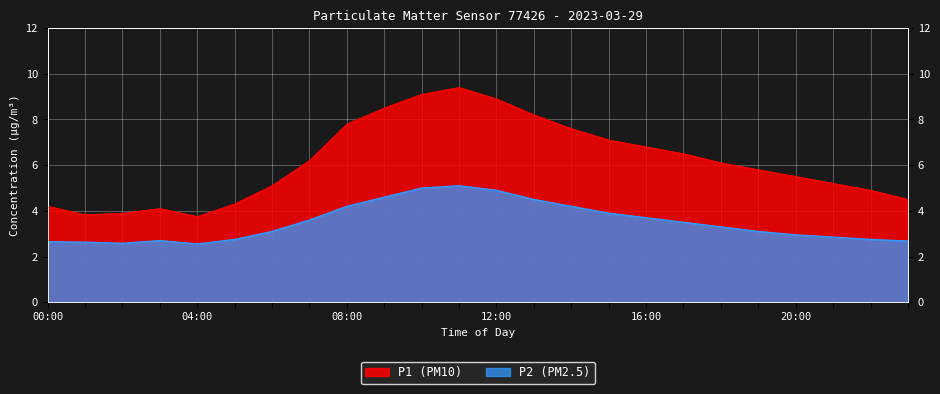

Reading left to right, list all the values displayed in this chart.

P1: 4.2	3.8	3.9	4.1	3.8	4.3	5.1	6.2	7.8	8.5	9.1	9.4	8.9	8.2	7.6	7.1	6.8	6.5	6.1	5.8	5.5	5.2	4.9	4.5
P2: 2.6	2.6	2.6	2.7	2.5	2.8	3.1	3.6	4.2	4.6	5.0	5.1	4.9	4.5	4.2	3.9	3.7	3.5	3.3	3.1	3.0	2.9	2.8	2.7